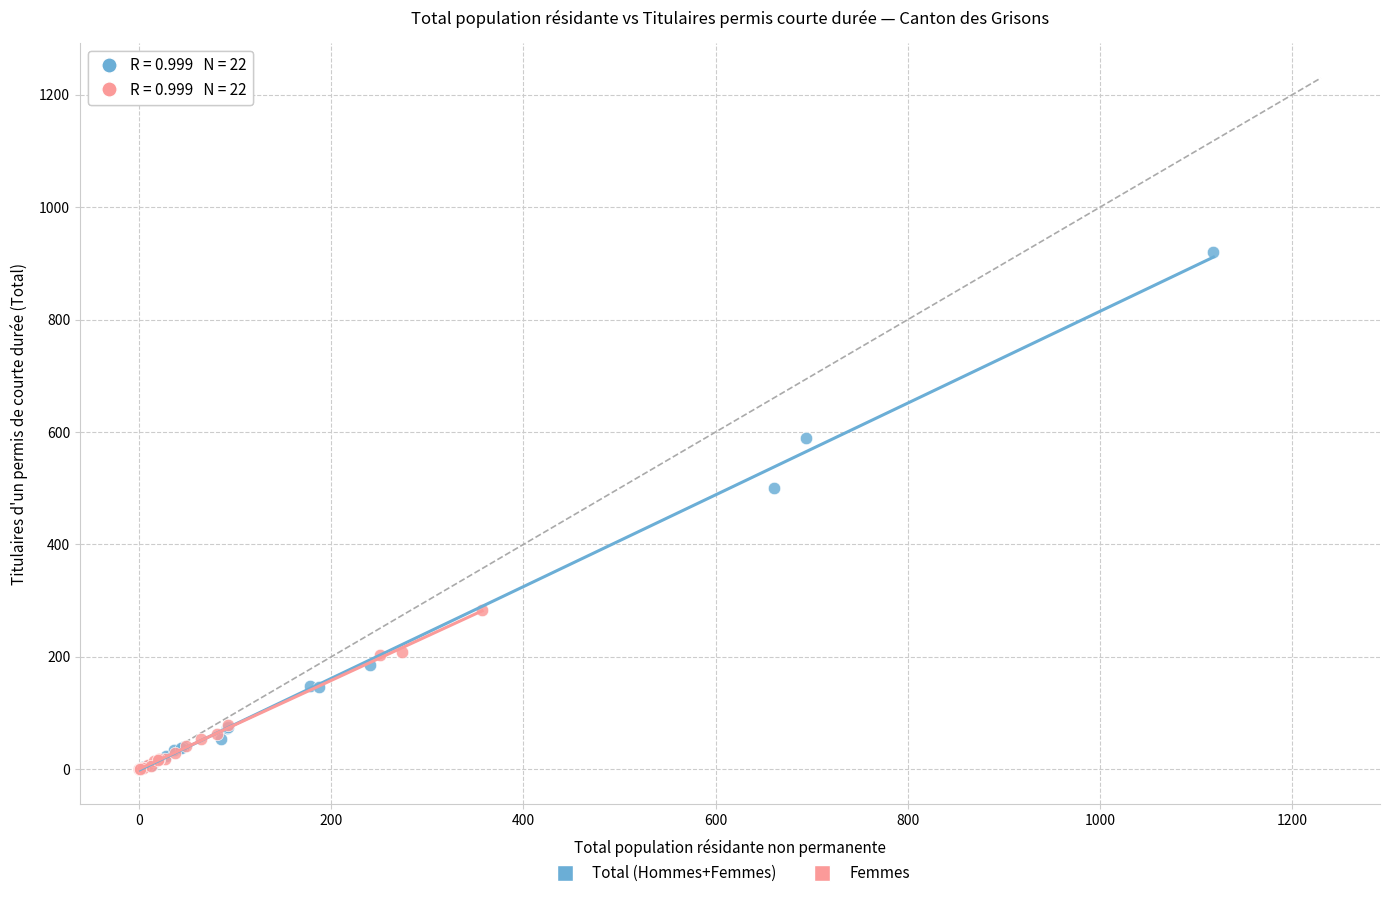

Which series has the largest Y range (max minus min)?

Total (Hommes+Femmes)